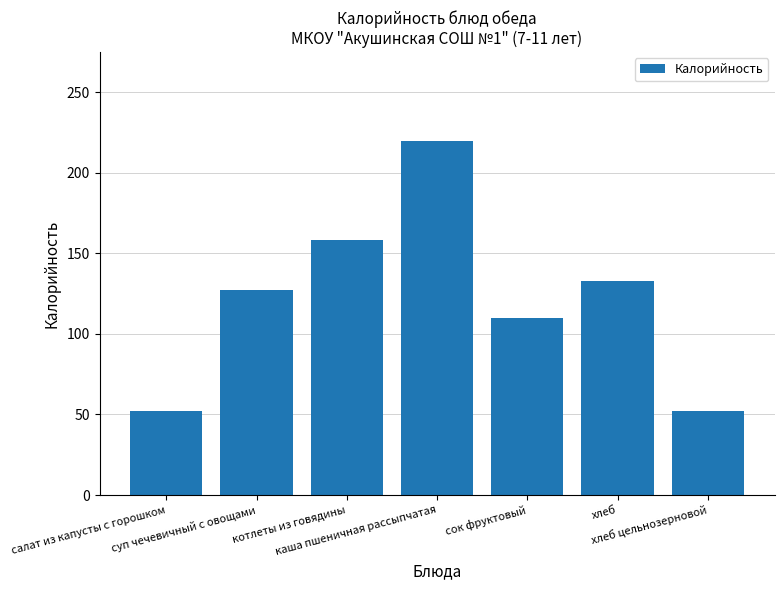

Count the values in the range 52 to 158.

6